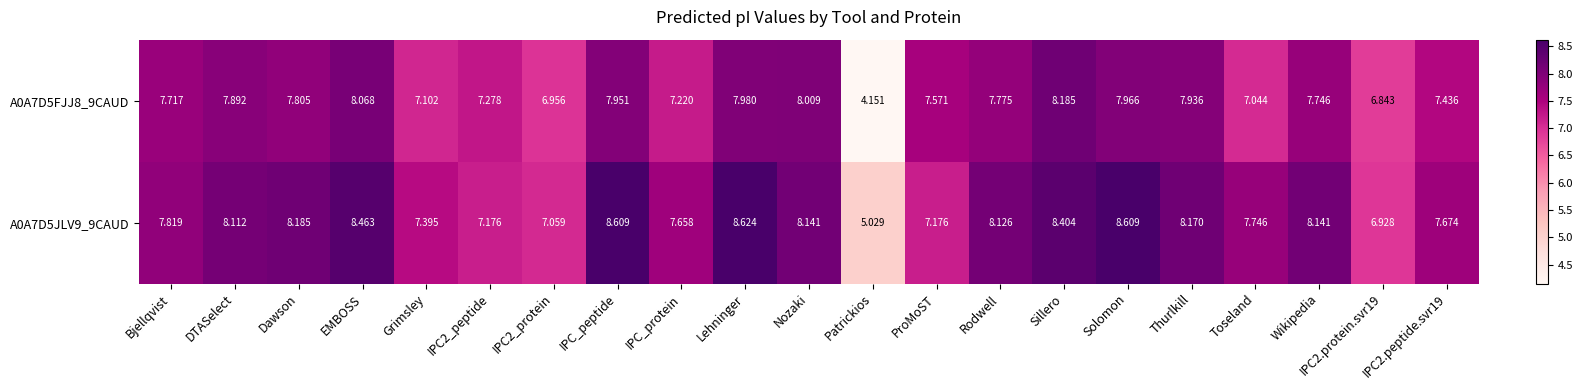

What is the total value across all series at Grimsley?

14.5